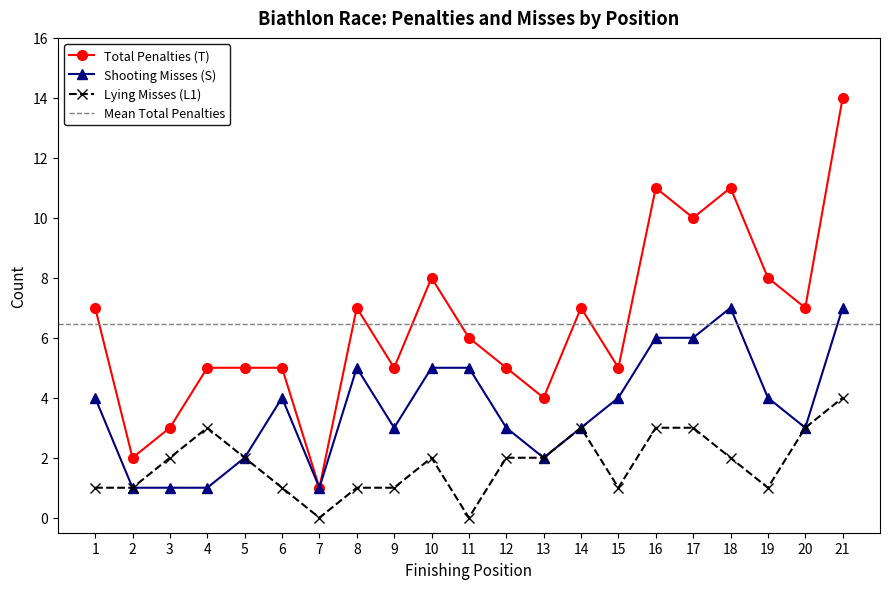

What is the difference between the Lying Misses (L1) values at 16 and 21?

1